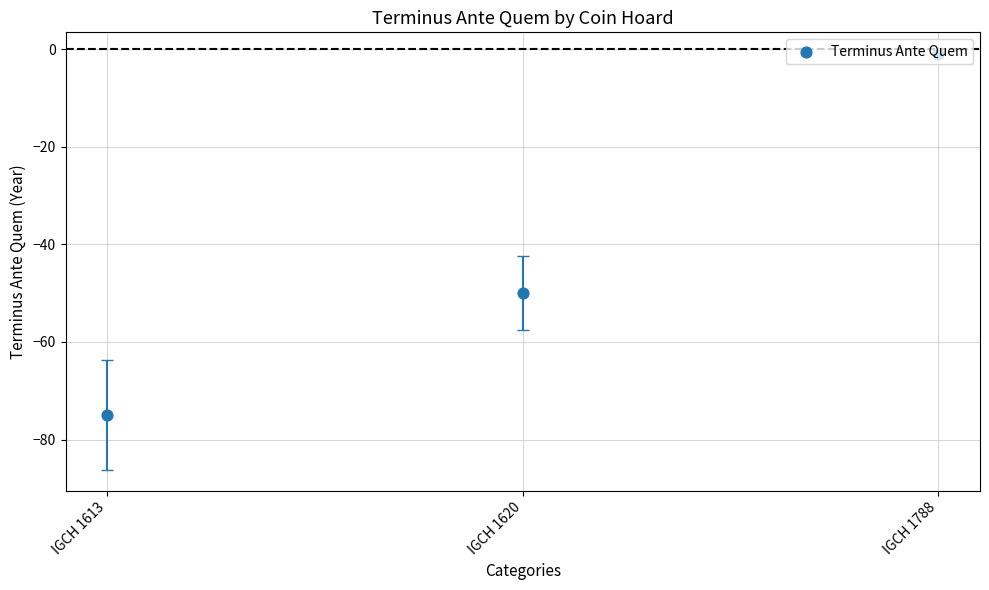

What is the change in value from IGCH 1613 to IGCH 1620?

+25